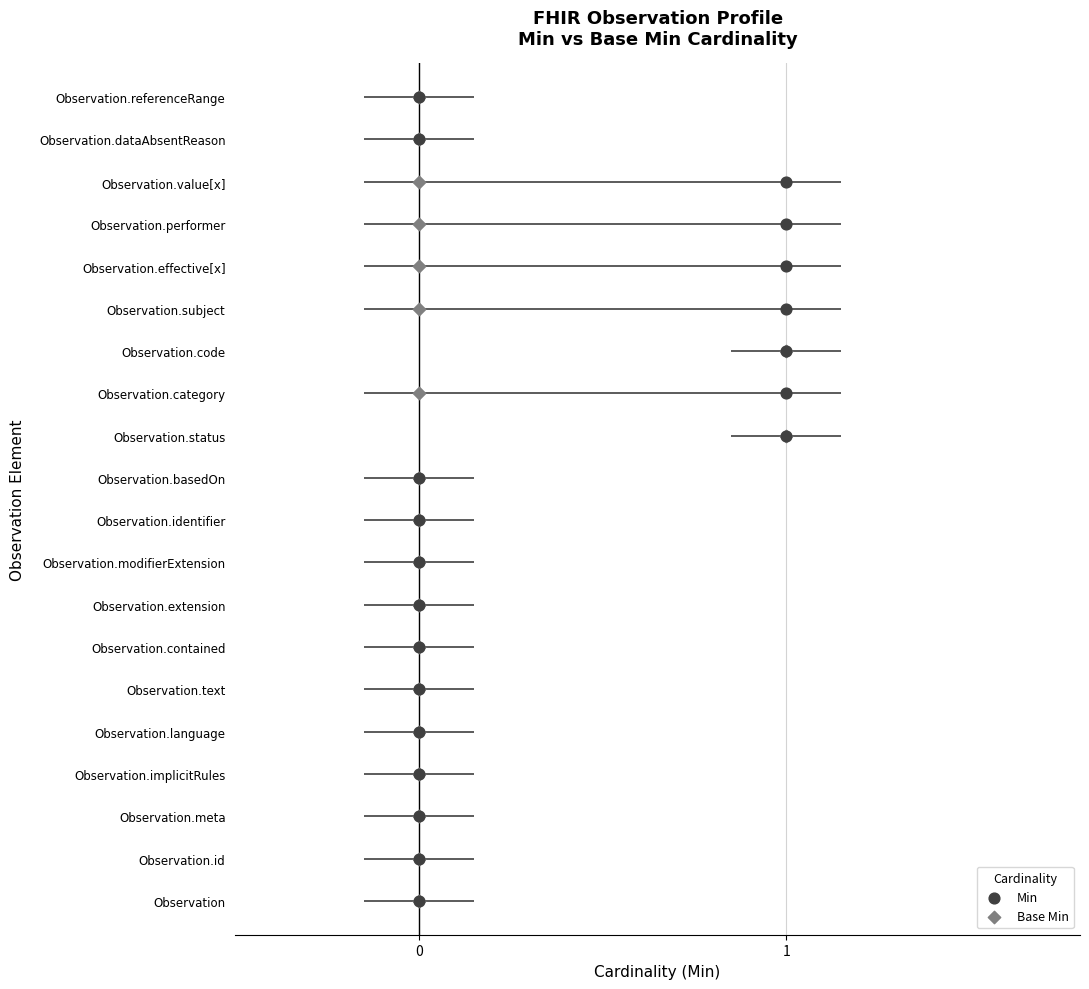

Which series contains the highest Y value?

Min